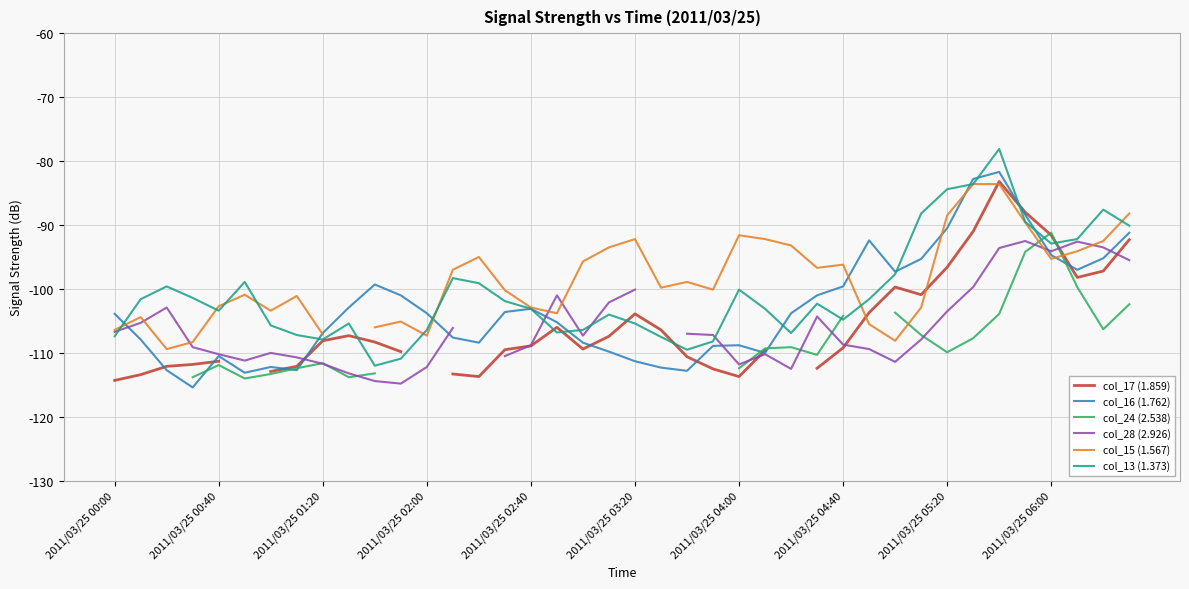

True or false: col_16 (1.762) has a value of -99.6 at 2011/03/25 04:40.

True